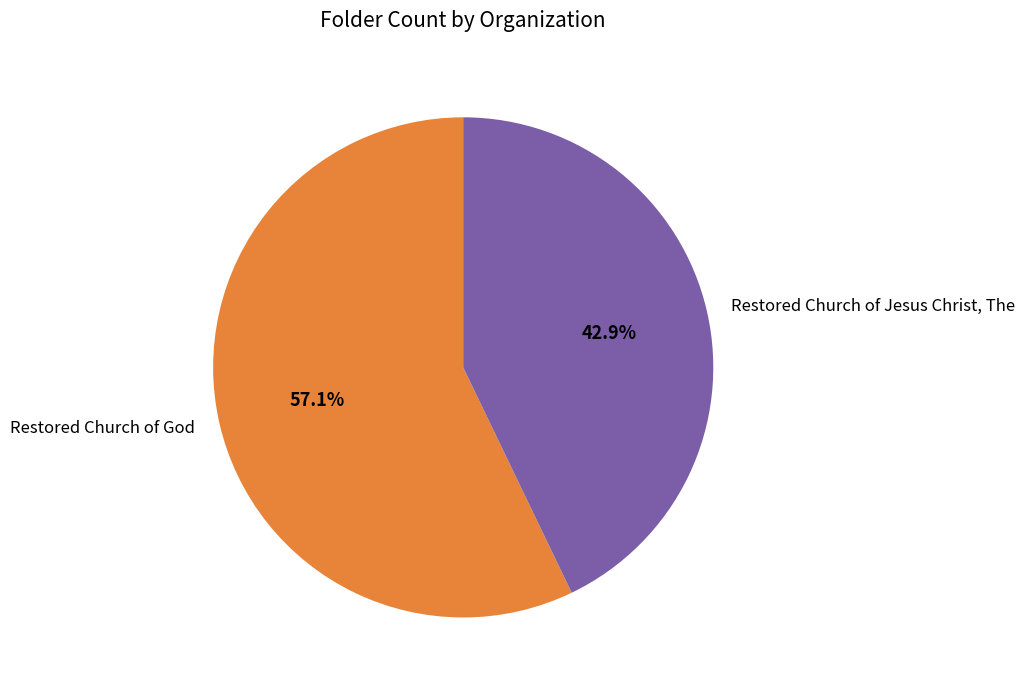

True or false: Restored Church of Jesus Christ, The accounts for 34% of the total.

False